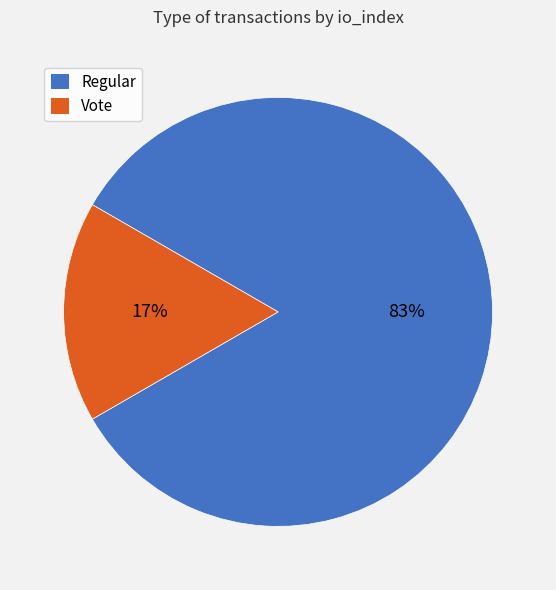

Combined, do Vote and Regular account for over 50%?

Yes